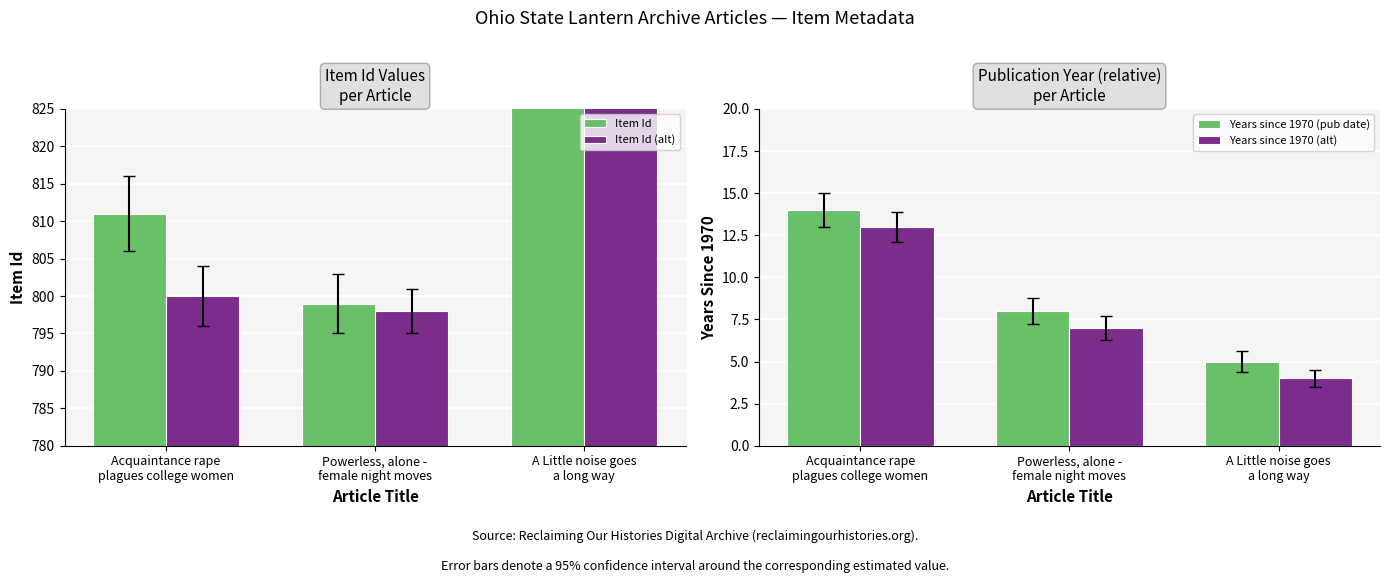

How many Years since 1970 (alt) values are between 4 and 13?

3